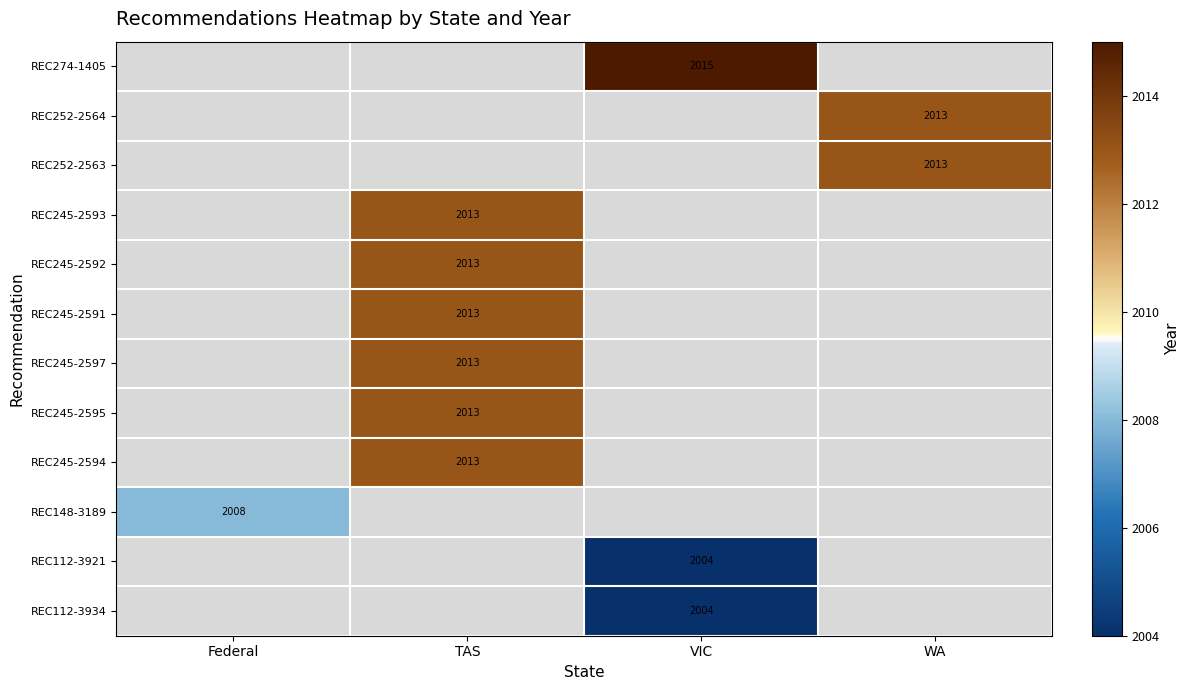

What is the spread (max minus min) of values at VIC?

11.0